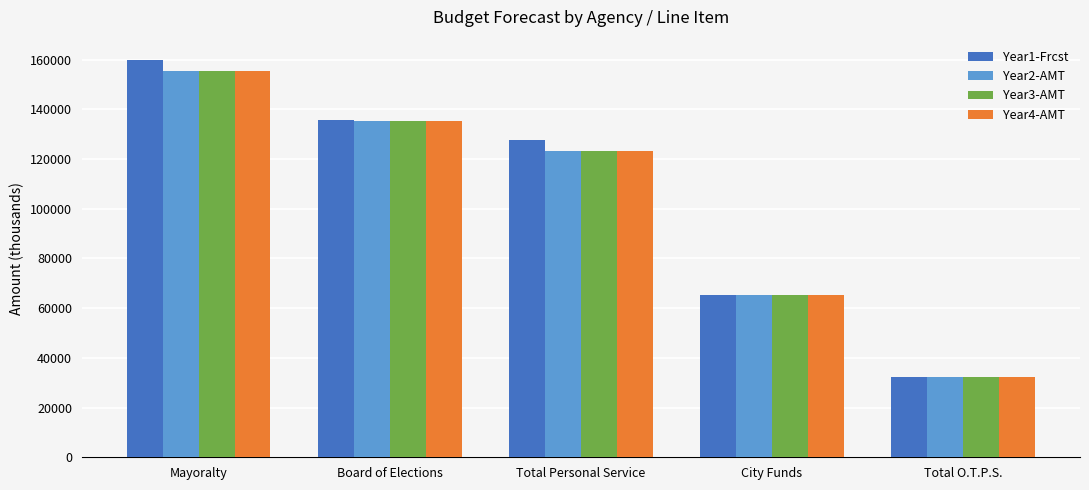

What is the difference between the highest and lowest values at Total Personal Service?

4479